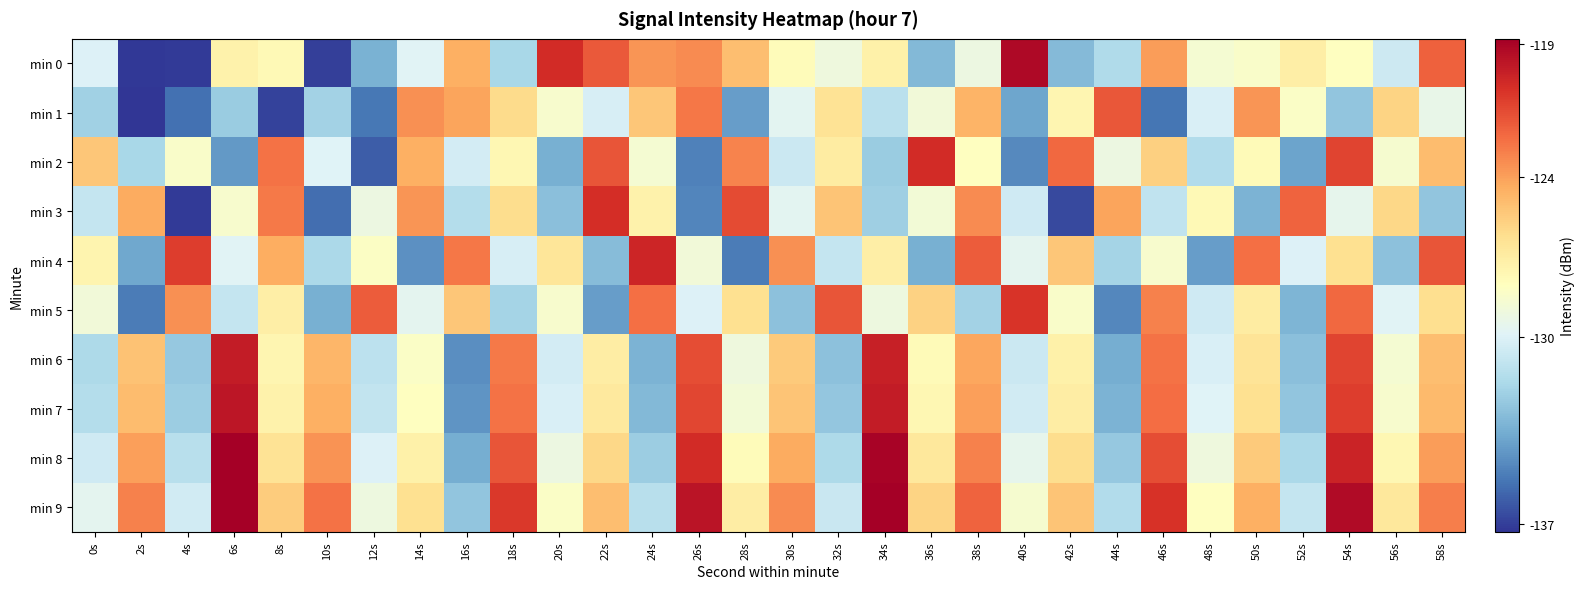

At 40s, list the series in order from largest to smallest.

min 0, min 5, min 9, min 8, min 4, min 7, min 3, min 6, min 1, min 2